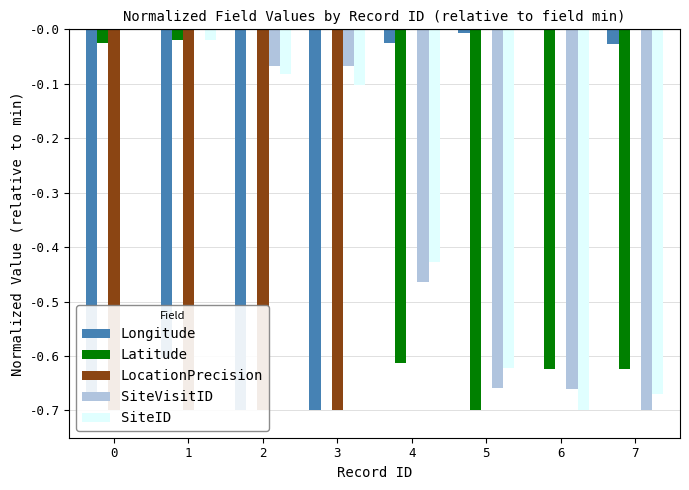

Which series changed the most between 4 and 6?

SiteID